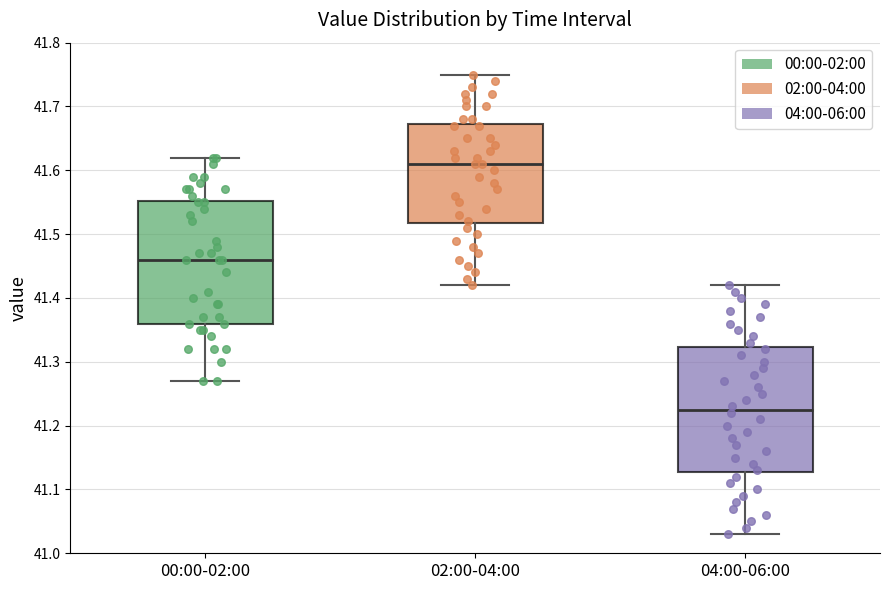

Reading left to right, read every box against the y-axis: the position of its median line, the range the box covers, and the ends of its whiskers. The values are not printed on the chart, so give them approximately, as read against the axis.

00:00-02:00: median 41.46, box 41.36 to 41.55, whiskers 41.27 to 41.62
02:00-04:00: median 41.61, box 41.52 to 41.67, whiskers 41.42 to 41.75
04:00-06:00: median 41.23, box 41.13 to 41.32, whiskers 41.03 to 41.42